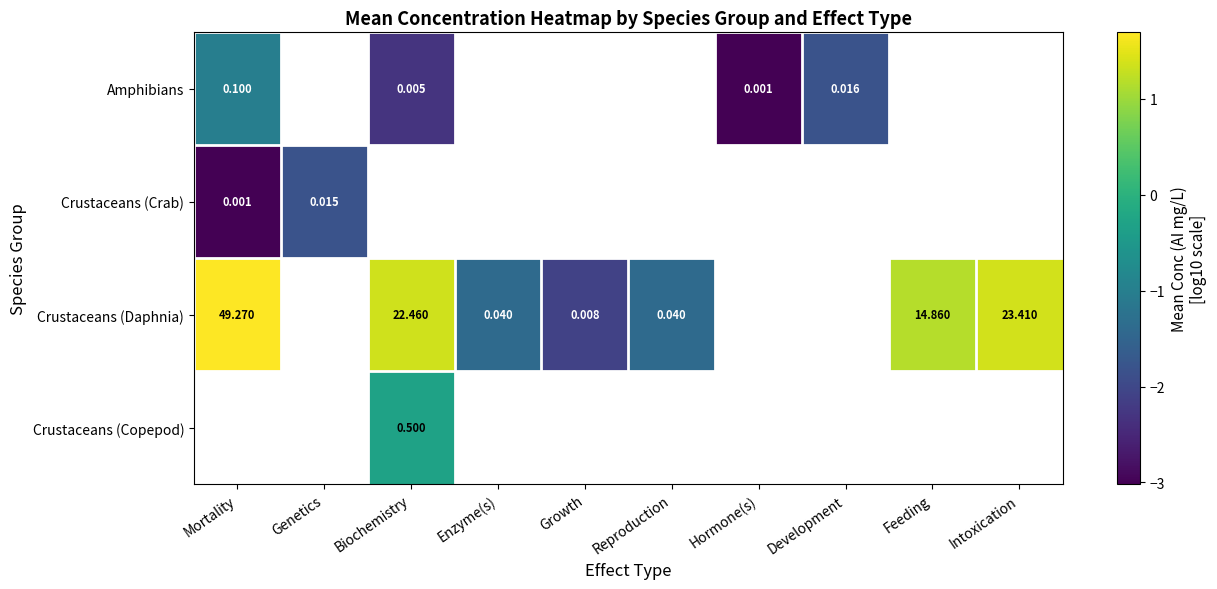

Between Biochemistry and Intoxication, which is larger?

Intoxication